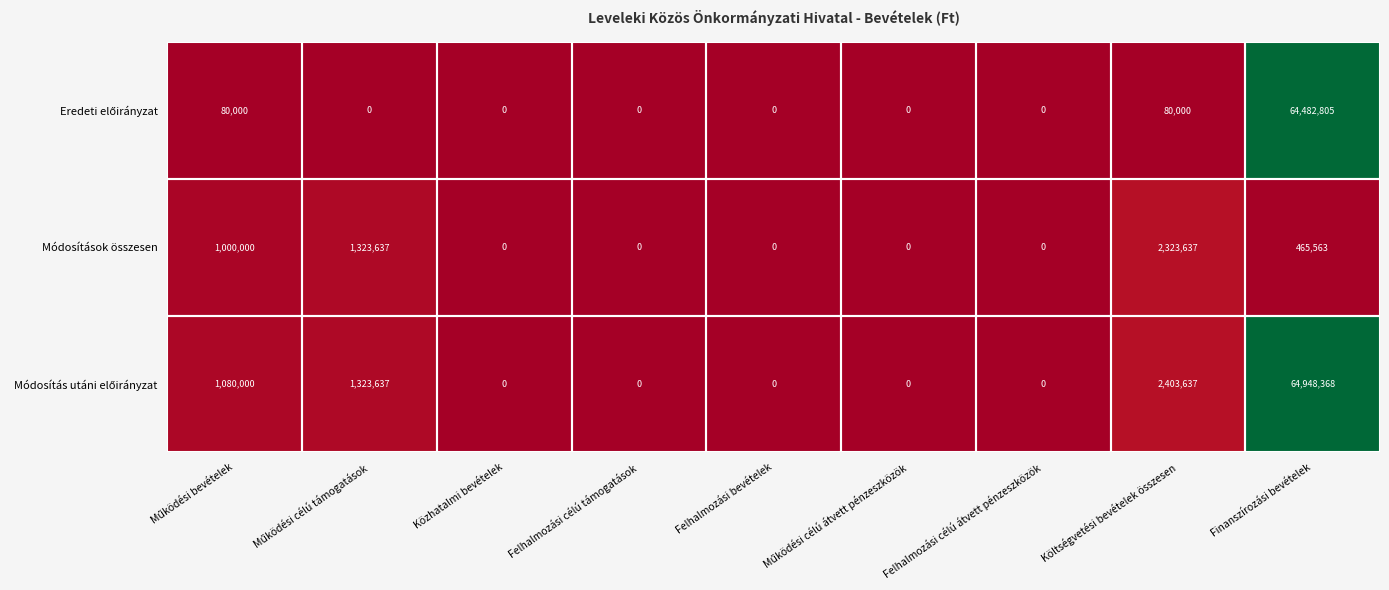

Which category has the highest value across all series?

Finanszírozási bevételek